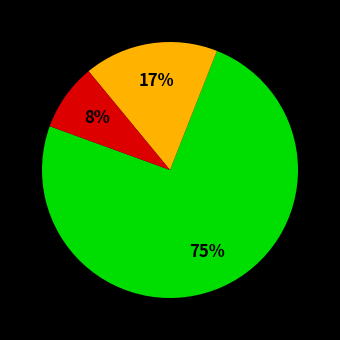

Does any single category account for the majority?

Yes